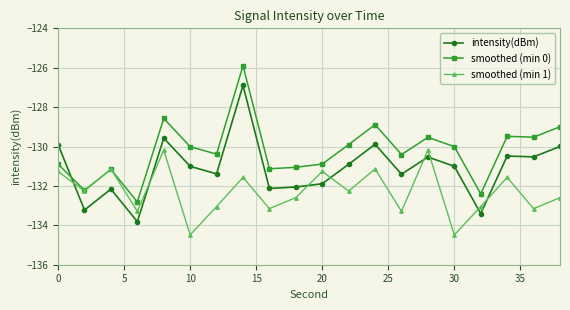

How many values in the smoothed (min 1) series are below -132?

12